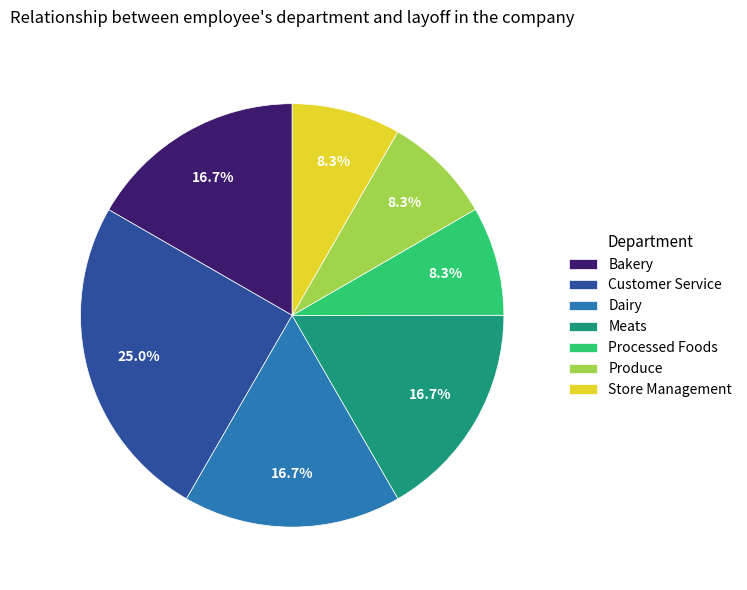

Which slice is the largest?

Customer Service